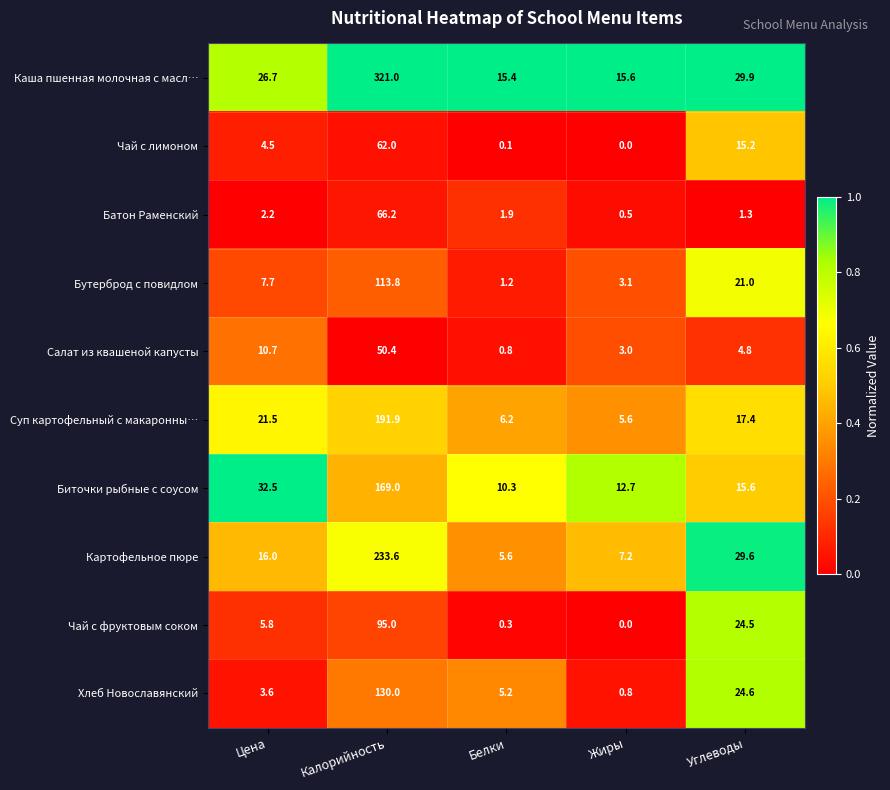

What is the sum of all Чай с фруктовым соком values?

125.6